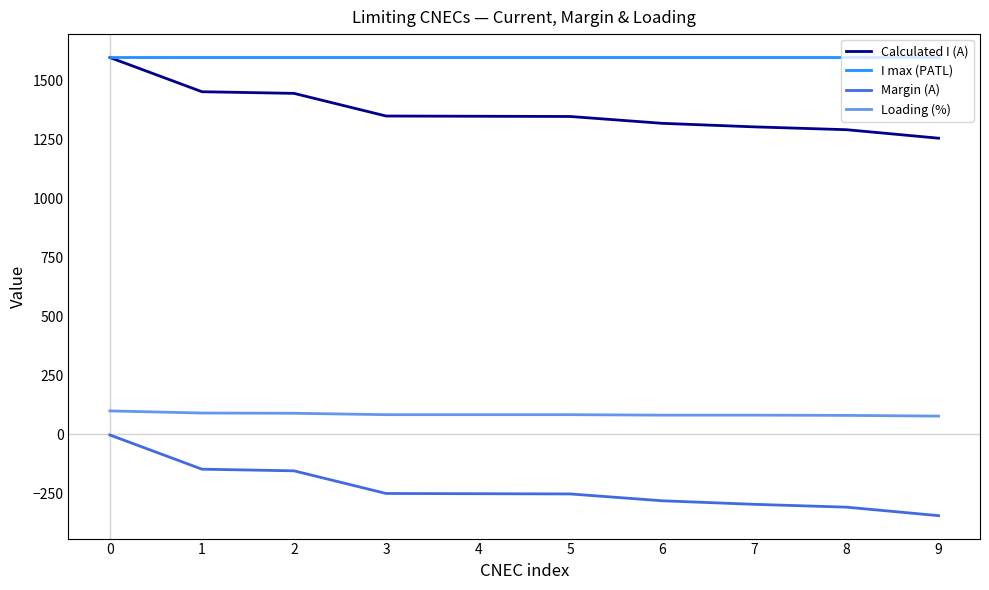

At 8, list the series in order from largest to smallest.

I max (PATL), Calculated I (A), Loading (%), Margin (A)